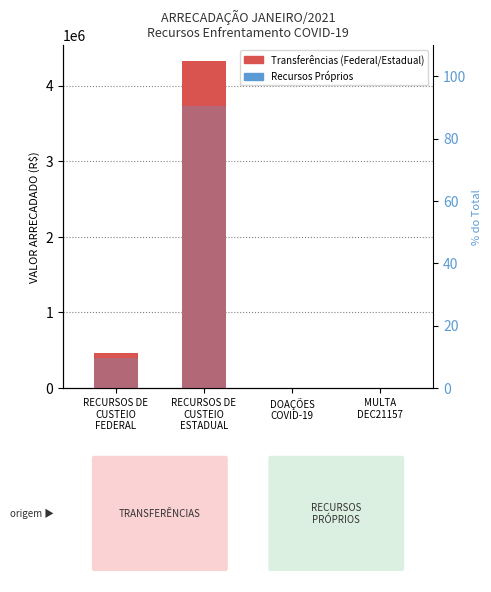

What is the label of the 4th bar from the right?

RECURSOS DE
CUSTEIO
FEDERAL